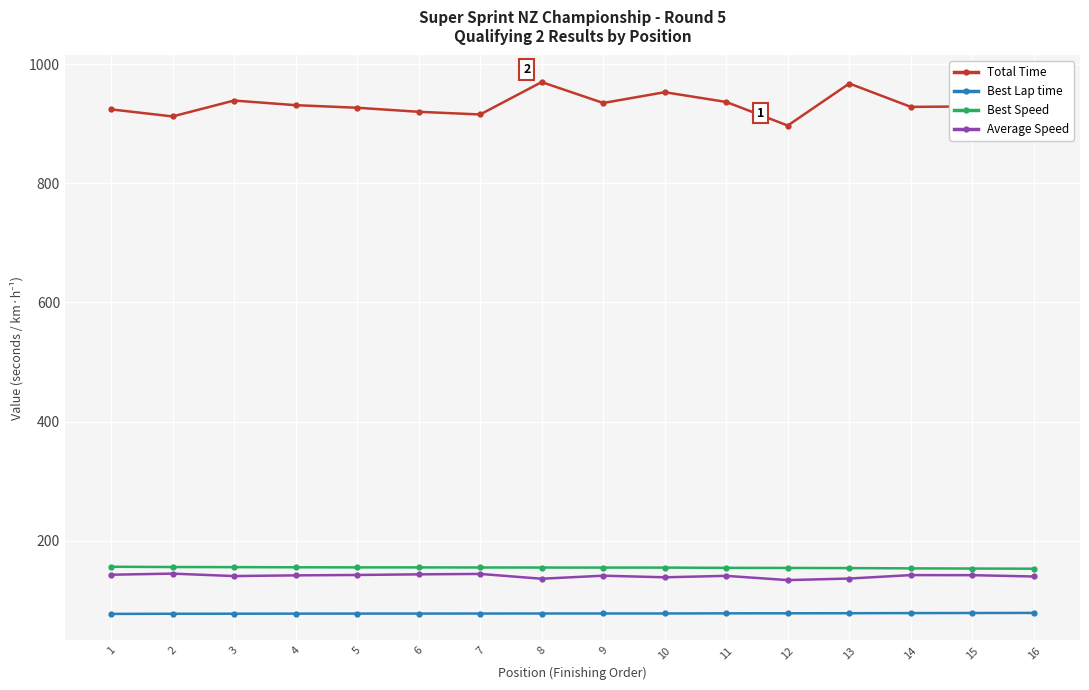

True or false: Average Speed and Total Time cross at least once.

False